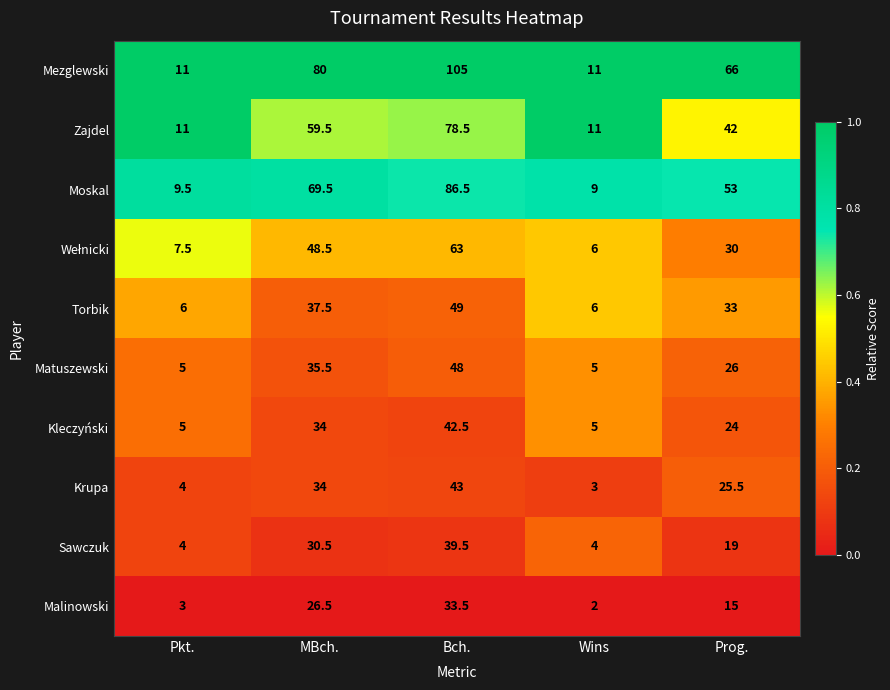

What is the sum of the Malinowski values at Pkt. and Wins?

5.0